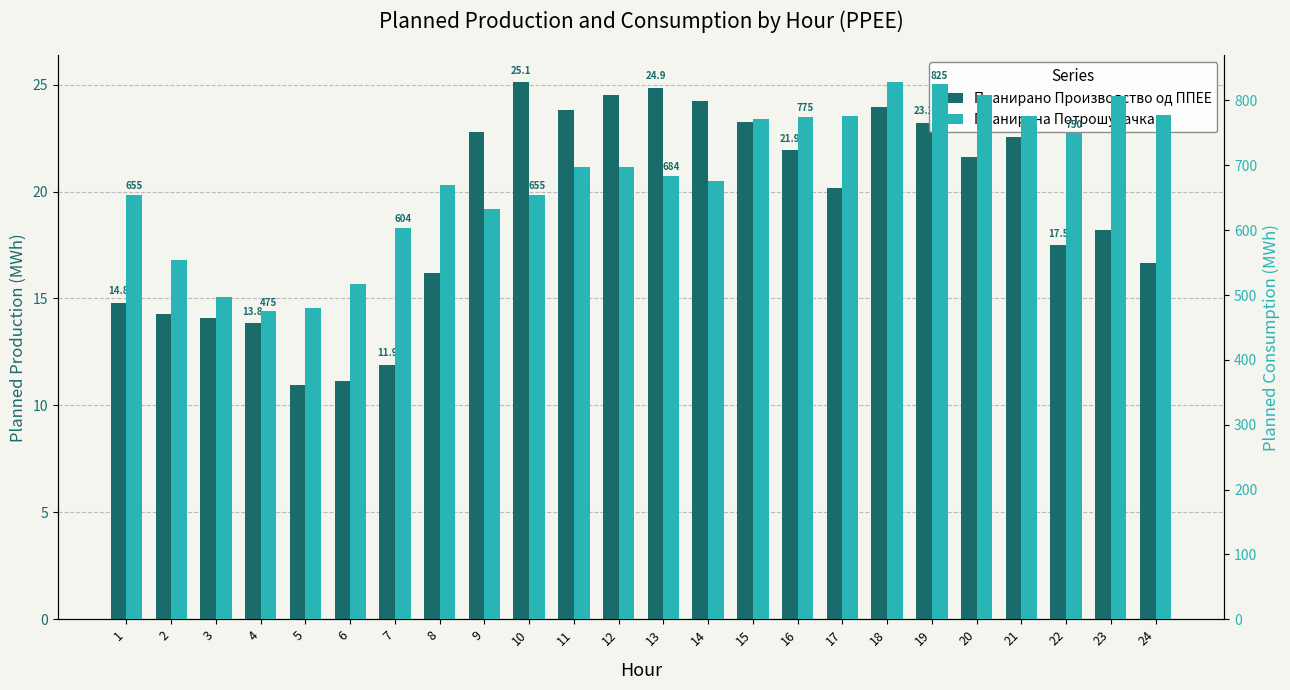

What is the value of the Планирана Потрошувачка bar at the 19th from the left?

825.0